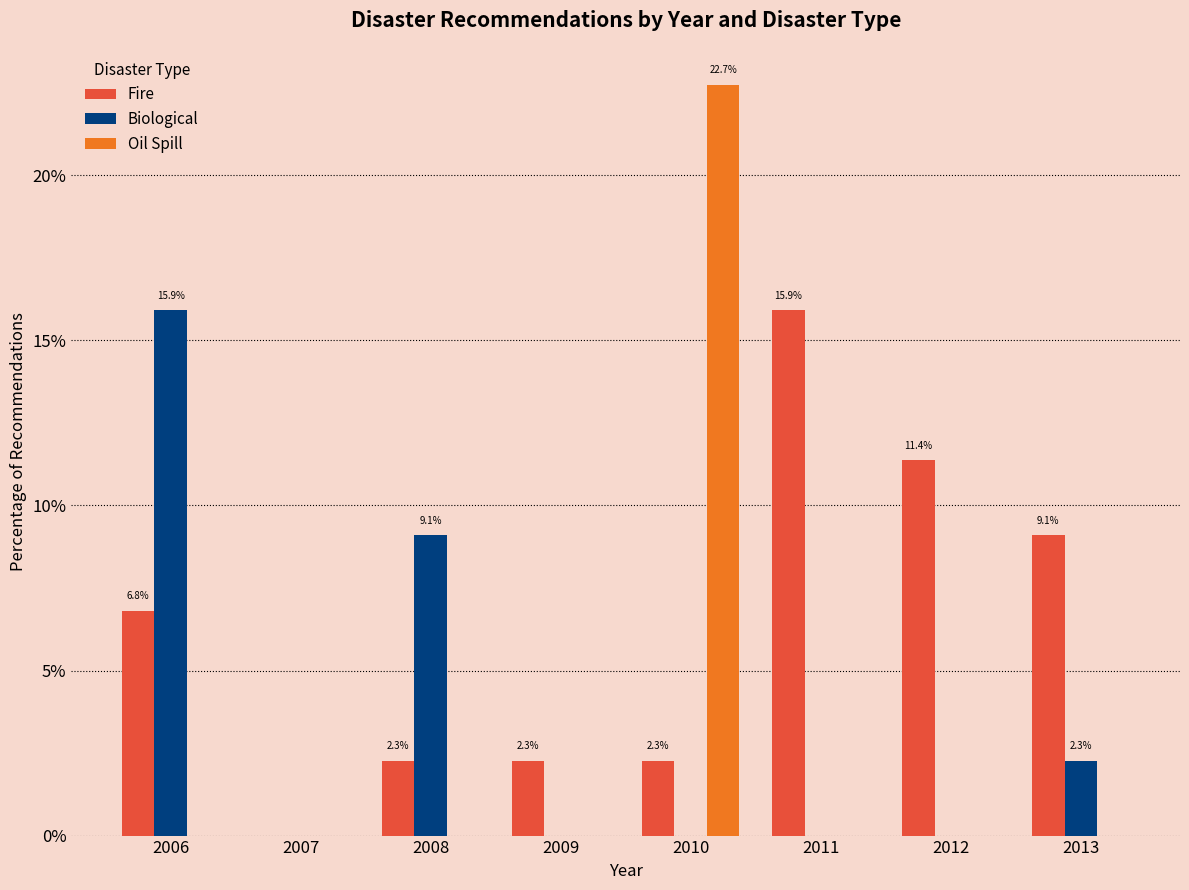

At which category is the sum across all series the highest?

2010